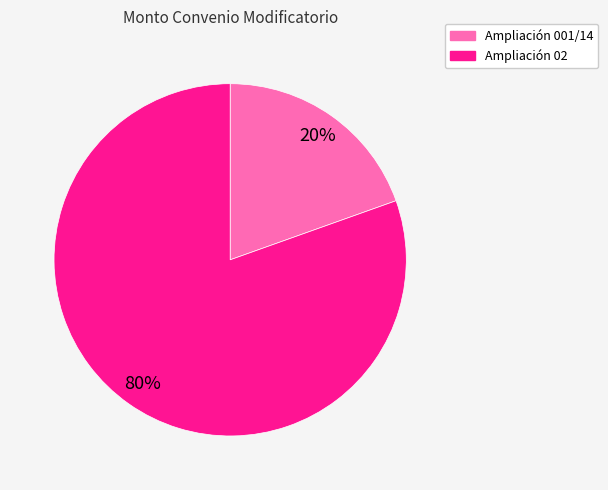

To the nearest percent, what is the average slice percentage?

50%